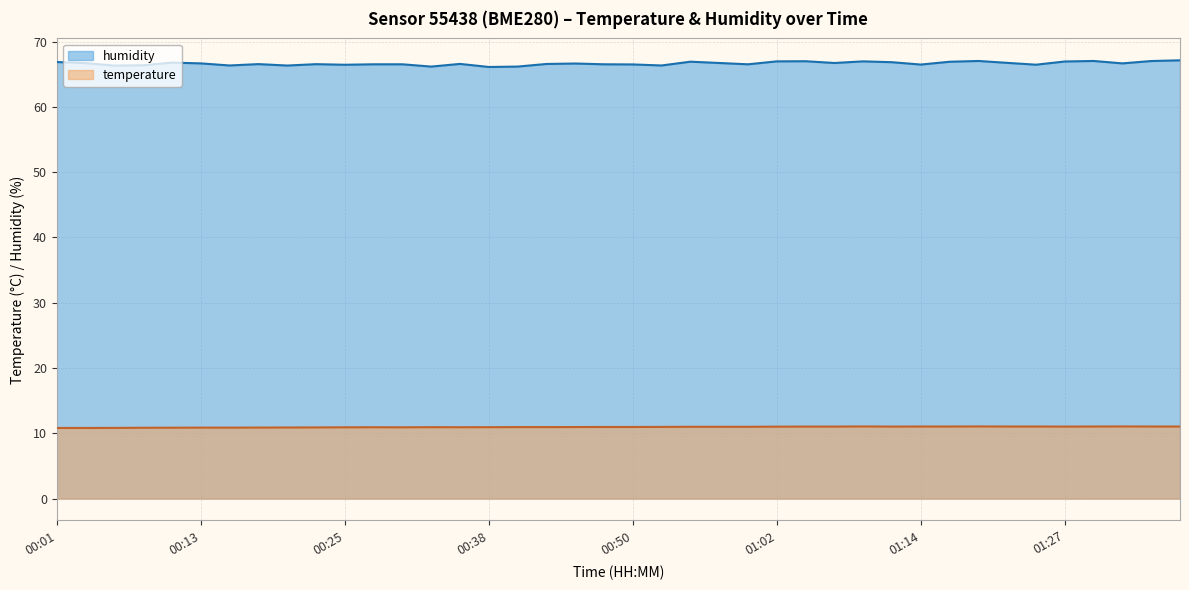

At which category does temperature reach its first local valley?

00:30